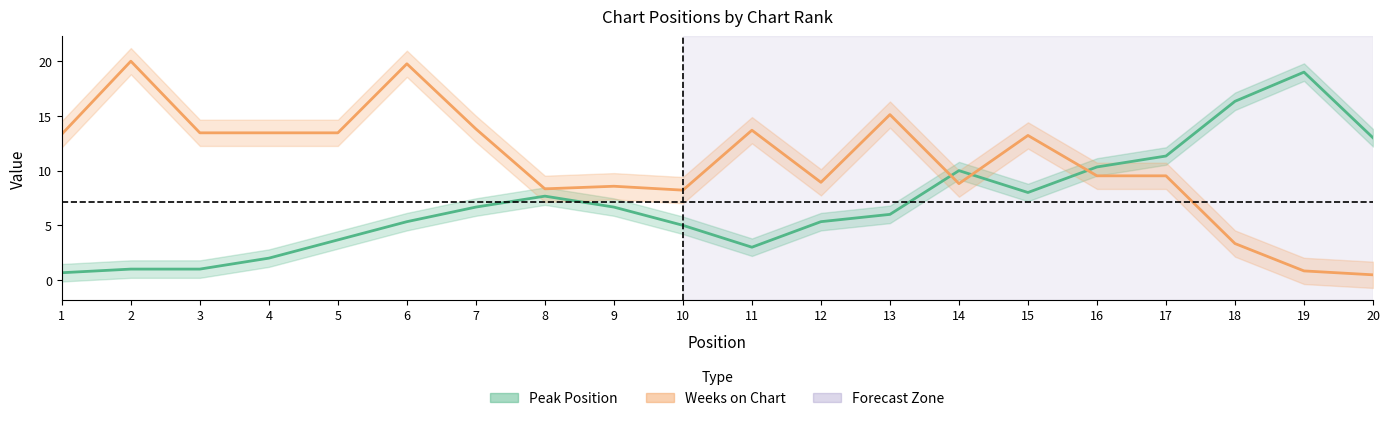

What are all the series names shown in the legend?

Peak Position, Weeks on Chart